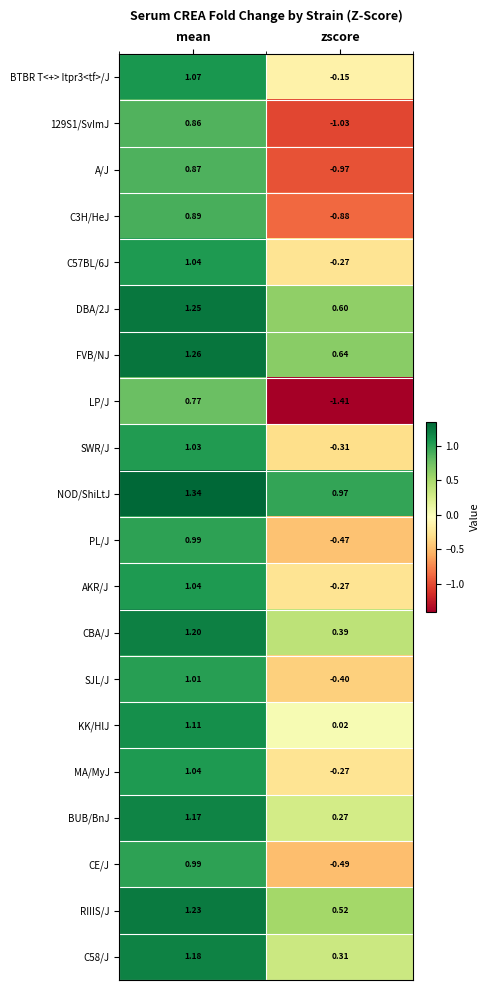

Which label corresponds to the largest value in the chart?

mean